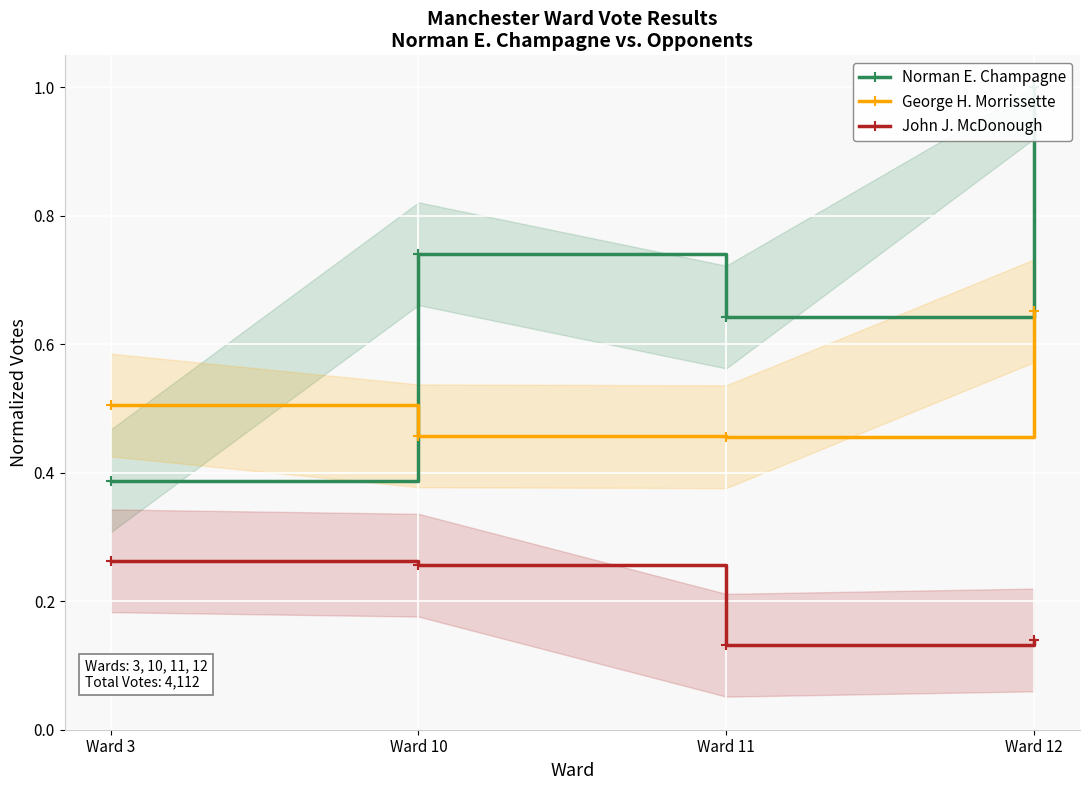

How many lines are shown in the chart?

3